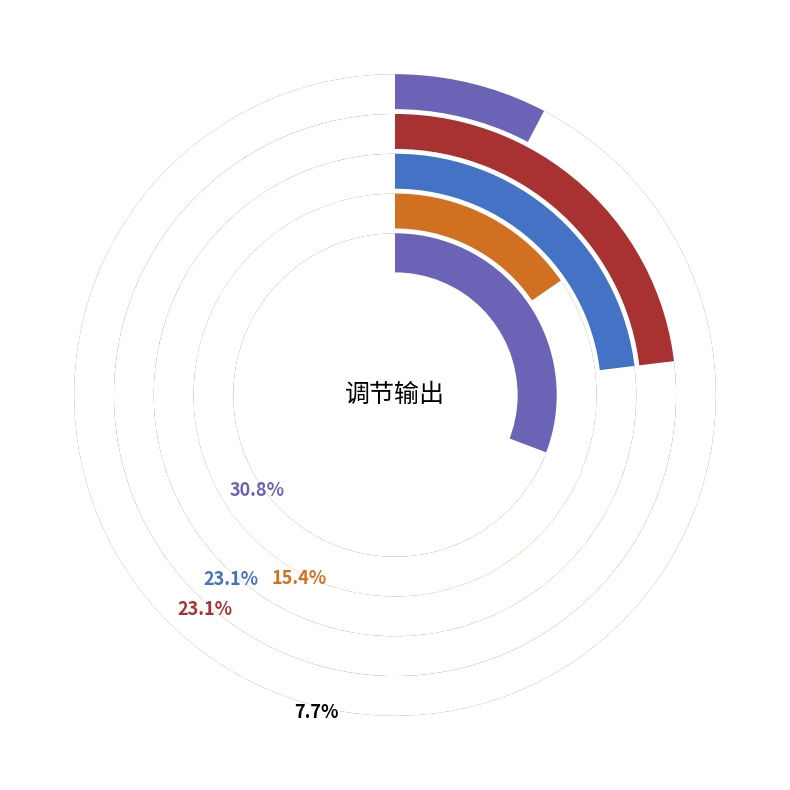

Rank the categories by value from lowest to highest.

MP2496, MP5402M, MPQ4487-AEC1, MP5402, MPQ70240FS-AEC1